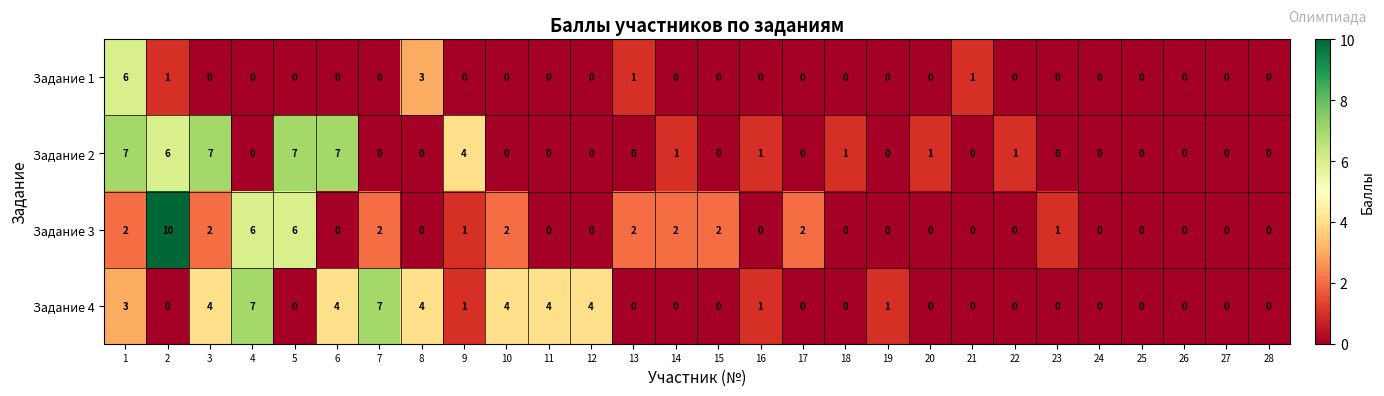

Which label corresponds to the largest value in the chart?

2